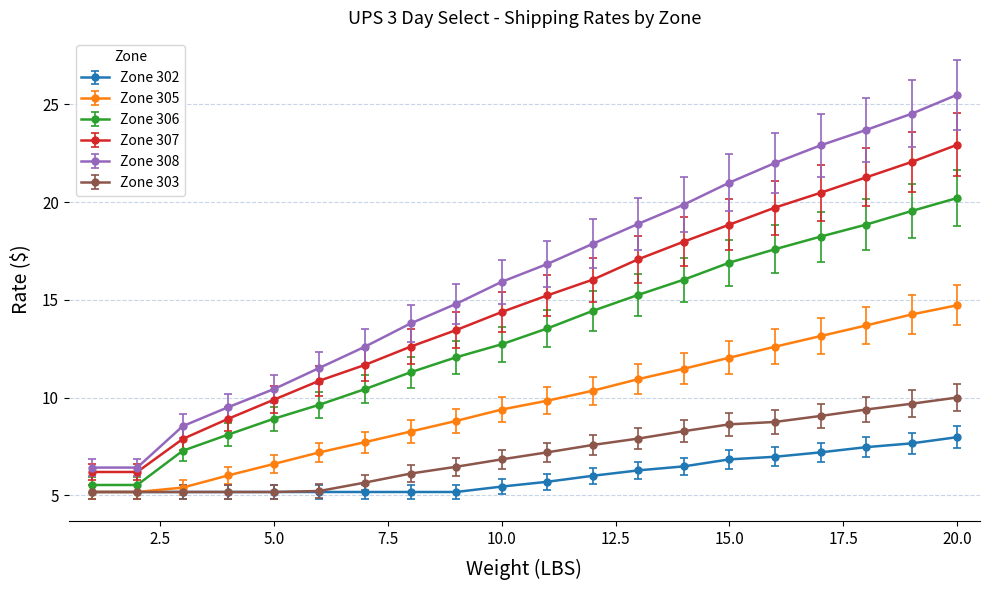

What is the value of the Zone 306 point at the 17th from the left?

18.2